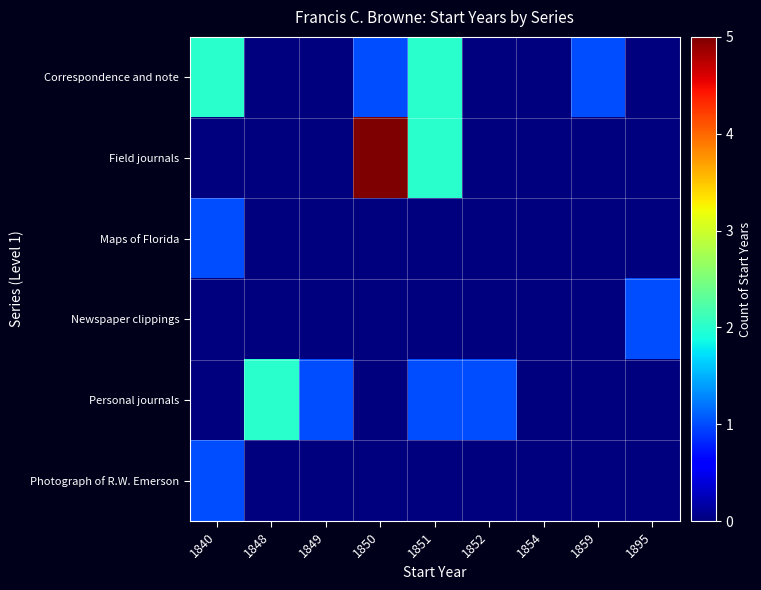

How many categories are shown in the chart?

9